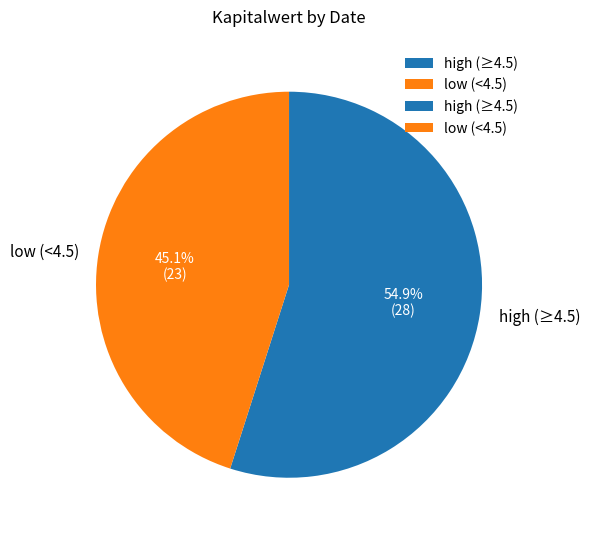

What is the smallest slice in the pie chart?

low (<4.5)